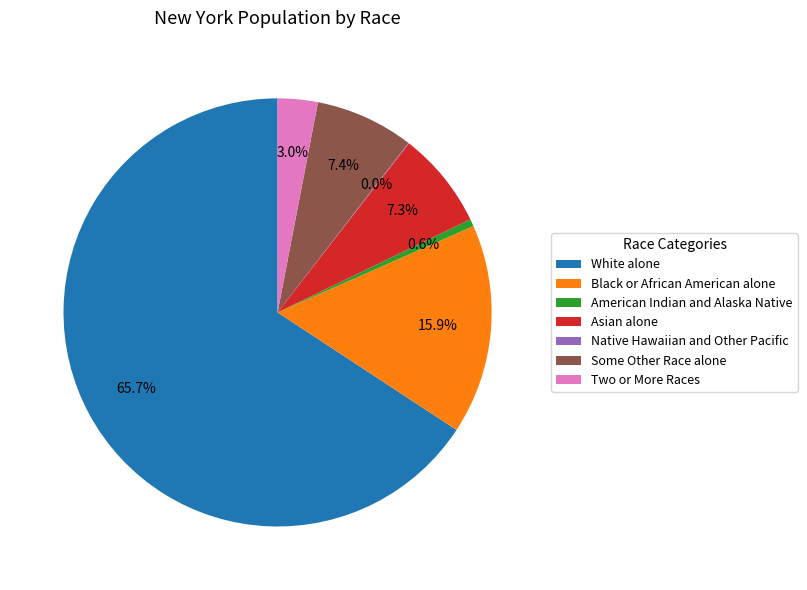

What percentage is NOT represented by Black or African American alone?

84.1%